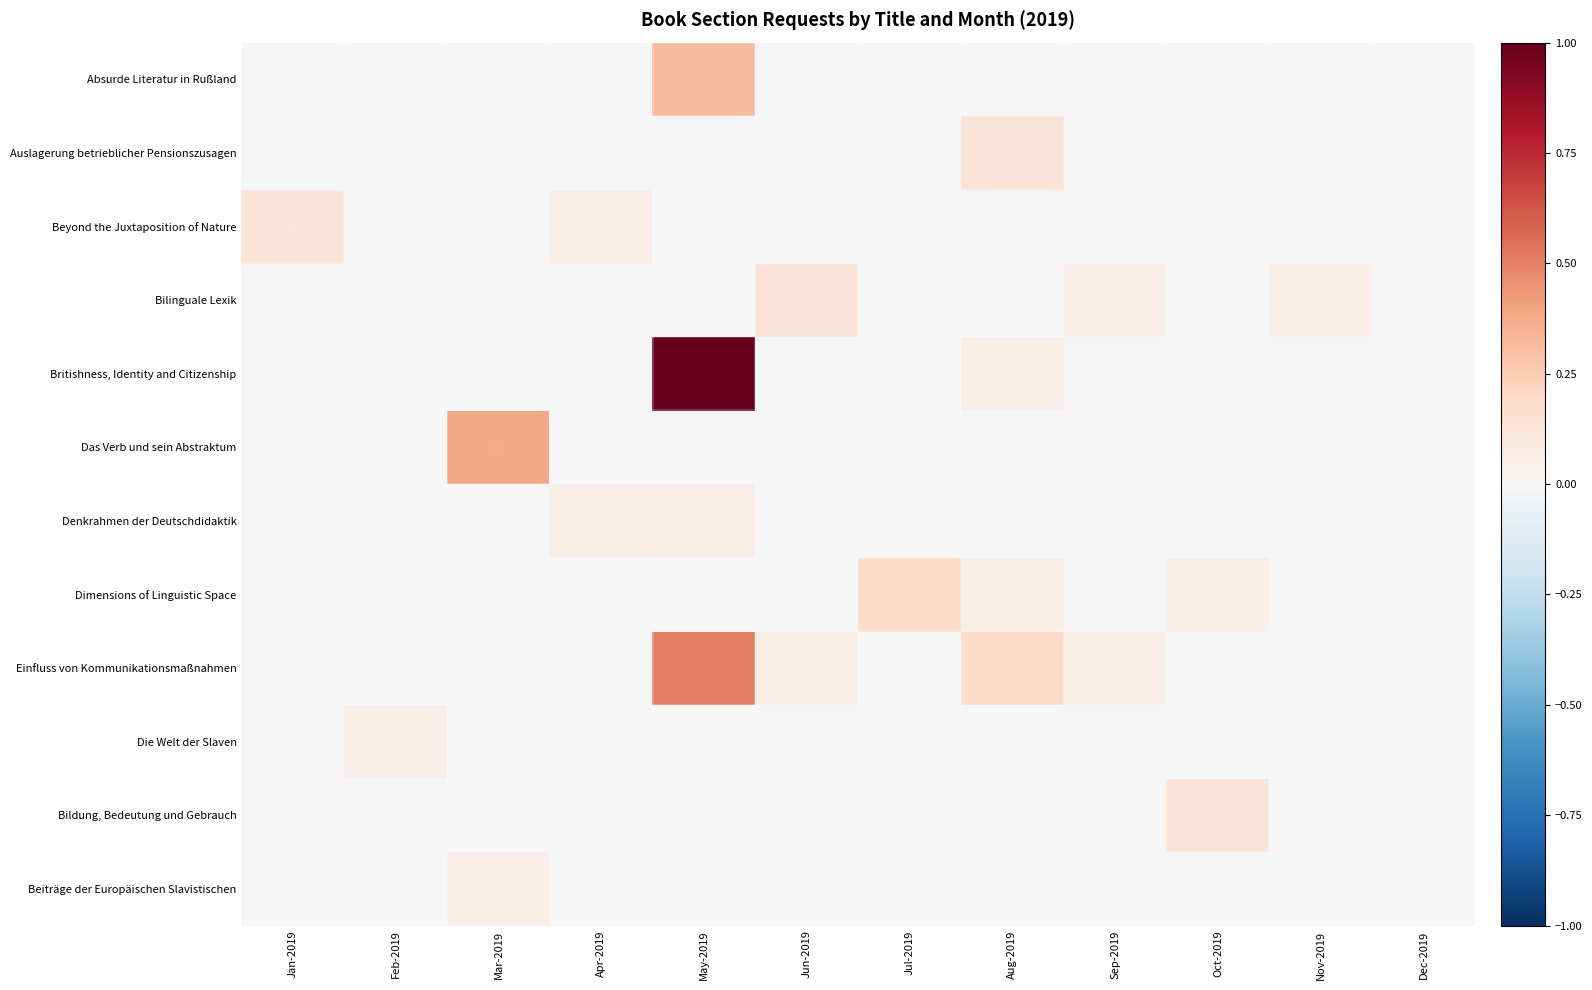

Reading left to right, extract all data points from this chart.

Absurde Literatur in Rußland: Jan-2019=0.0	Feb-2019=0.0	Mar-2019=0.0	Apr-2019=0.0	May-2019=0.3	Jun-2019=0.0	Jul-2019=0.0	Aug-2019=0.0	Sep-2019=0.0	Oct-2019=0.0	Nov-2019=0.0	Dec-2019=0.0
Auslagerung betrieblicher Pensionszusagen: Jan-2019=0.0	Feb-2019=0.0	Mar-2019=0.0	Apr-2019=0.0	May-2019=0.0	Jun-2019=0.0	Jul-2019=0.0	Aug-2019=0.1	Sep-2019=0.0	Oct-2019=0.0	Nov-2019=0.0	Dec-2019=0.0
Beyond the Juxtaposition of Nature: Jan-2019=0.1	Feb-2019=0.0	Mar-2019=0.0	Apr-2019=0.1	May-2019=0.0	Jun-2019=0.0	Jul-2019=0.0	Aug-2019=0.0	Sep-2019=0.0	Oct-2019=0.0	Nov-2019=0.0	Dec-2019=0.0
Bilinguale Lexik: Jan-2019=0.0	Feb-2019=0.0	Mar-2019=0.0	Apr-2019=0.0	May-2019=0.0	Jun-2019=0.1	Jul-2019=0.0	Aug-2019=0.0	Sep-2019=0.1	Oct-2019=0.0	Nov-2019=0.1	Dec-2019=0.0
Britishness, Identity and Citizenship: Jan-2019=0.0	Feb-2019=0.0	Mar-2019=0.0	Apr-2019=0.0	May-2019=1.0	Jun-2019=0.0	Jul-2019=0.0	Aug-2019=0.1	Sep-2019=0.0	Oct-2019=0.0	Nov-2019=0.0	Dec-2019=0.0
Das Verb und sein Abstraktum: Jan-2019=0.0	Feb-2019=0.0	Mar-2019=0.4	Apr-2019=0.0	May-2019=0.0	Jun-2019=0.0	Jul-2019=0.0	Aug-2019=0.0	Sep-2019=0.0	Oct-2019=0.0	Nov-2019=0.0	Dec-2019=0.0
Denkrahmen der Deutschdidaktik: Jan-2019=0.0	Feb-2019=0.0	Mar-2019=0.0	Apr-2019=0.1	May-2019=0.1	Jun-2019=0.0	Jul-2019=0.0	Aug-2019=0.0	Sep-2019=0.0	Oct-2019=0.0	Nov-2019=0.0	Dec-2019=0.0
Dimensions of Linguistic Space: Jan-2019=0.0	Feb-2019=0.0	Mar-2019=0.0	Apr-2019=0.0	May-2019=0.0	Jun-2019=0.0	Jul-2019=0.2	Aug-2019=0.1	Sep-2019=0.0	Oct-2019=0.1	Nov-2019=0.0	Dec-2019=0.0
Einfluss von Kommunikationsmaßnahmen: Jan-2019=0.0	Feb-2019=0.0	Mar-2019=0.0	Apr-2019=0.0	May-2019=0.5	Jun-2019=0.1	Jul-2019=0.0	Aug-2019=0.2	Sep-2019=0.1	Oct-2019=0.0	Nov-2019=0.0	Dec-2019=0.0
Die Welt der Slaven: Jan-2019=0.0	Feb-2019=0.1	Mar-2019=0.0	Apr-2019=0.0	May-2019=0.0	Jun-2019=0.0	Jul-2019=0.0	Aug-2019=0.0	Sep-2019=0.0	Oct-2019=0.0	Nov-2019=0.0	Dec-2019=0.0
Bildung, Bedeutung und Gebrauch: Jan-2019=0.0	Feb-2019=0.0	Mar-2019=0.0	Apr-2019=0.0	May-2019=0.0	Jun-2019=0.0	Jul-2019=0.0	Aug-2019=0.0	Sep-2019=0.0	Oct-2019=0.1	Nov-2019=0.0	Dec-2019=0.0
Beiträge der Europäischen Slavistischen: Jan-2019=0.0	Feb-2019=0.0	Mar-2019=0.1	Apr-2019=0.0	May-2019=0.0	Jun-2019=0.0	Jul-2019=0.0	Aug-2019=0.0	Sep-2019=0.0	Oct-2019=0.0	Nov-2019=0.0	Dec-2019=0.0